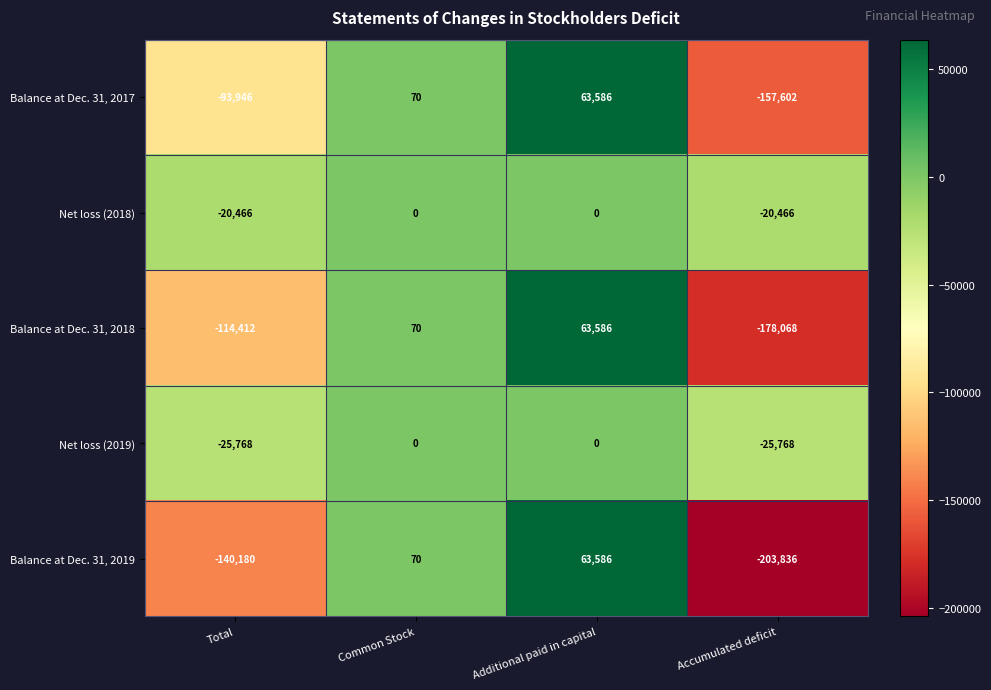

The value of Balance at Dec. 31, 2019 at Total is -226340. True or false?

False